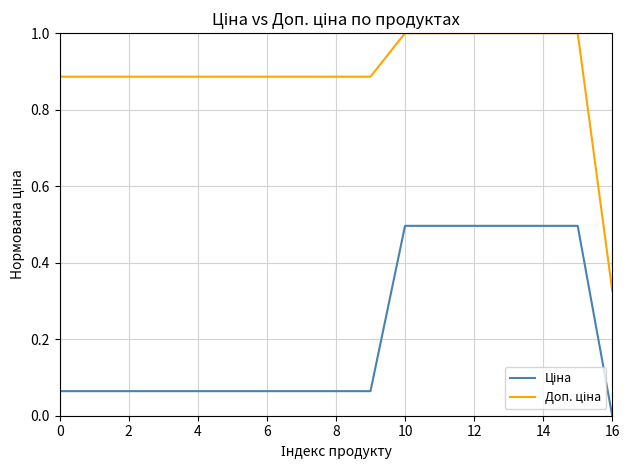

What is the greatest value displayed?

1.0